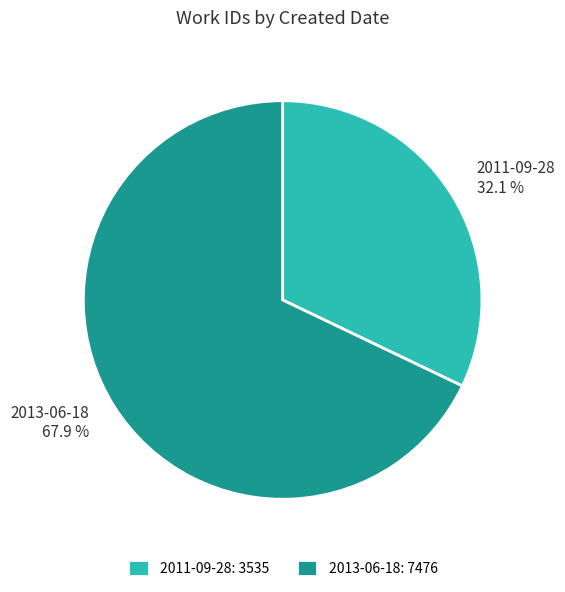

Is it true that 2011-09-28 is 27% of the pie?

False